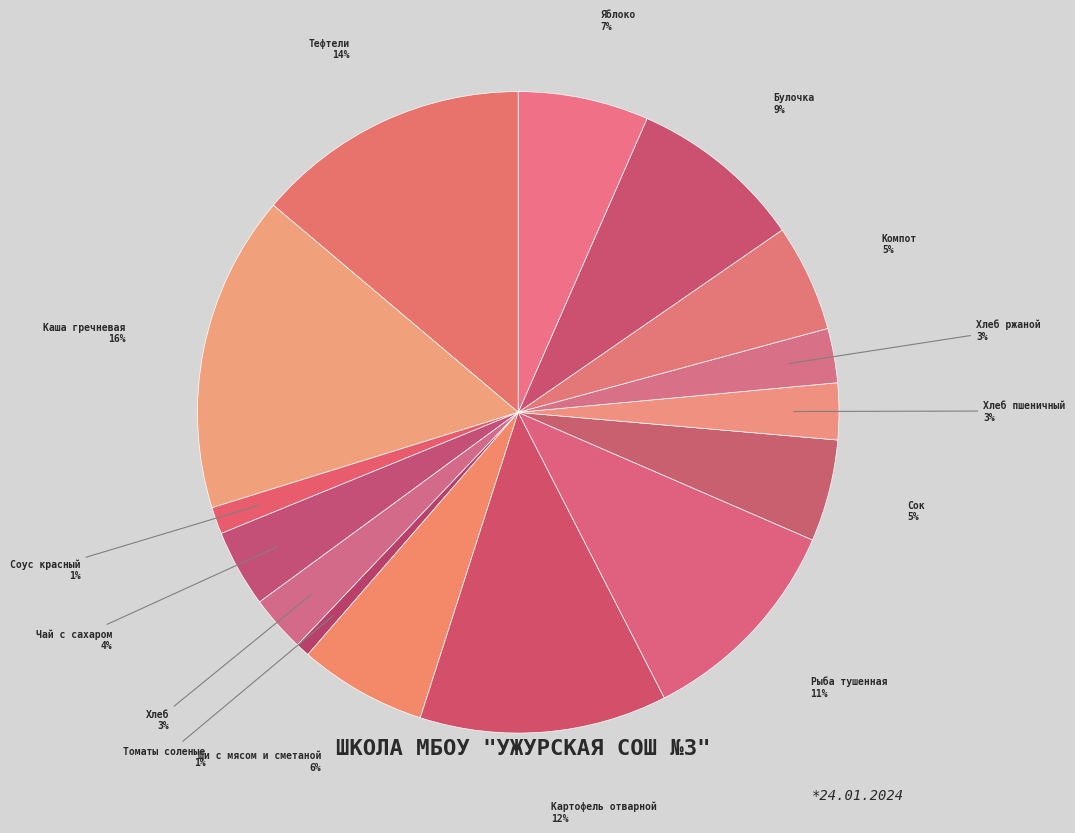

What is the largest slice in the pie chart?

Каша гречневая